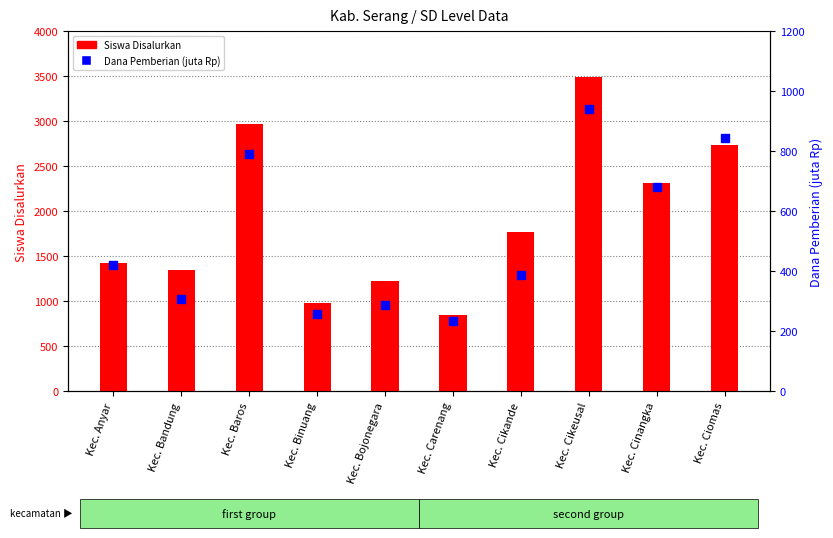

Which series reaches the minimum Y coordinate?

Dana Pemberian (juta Rp)